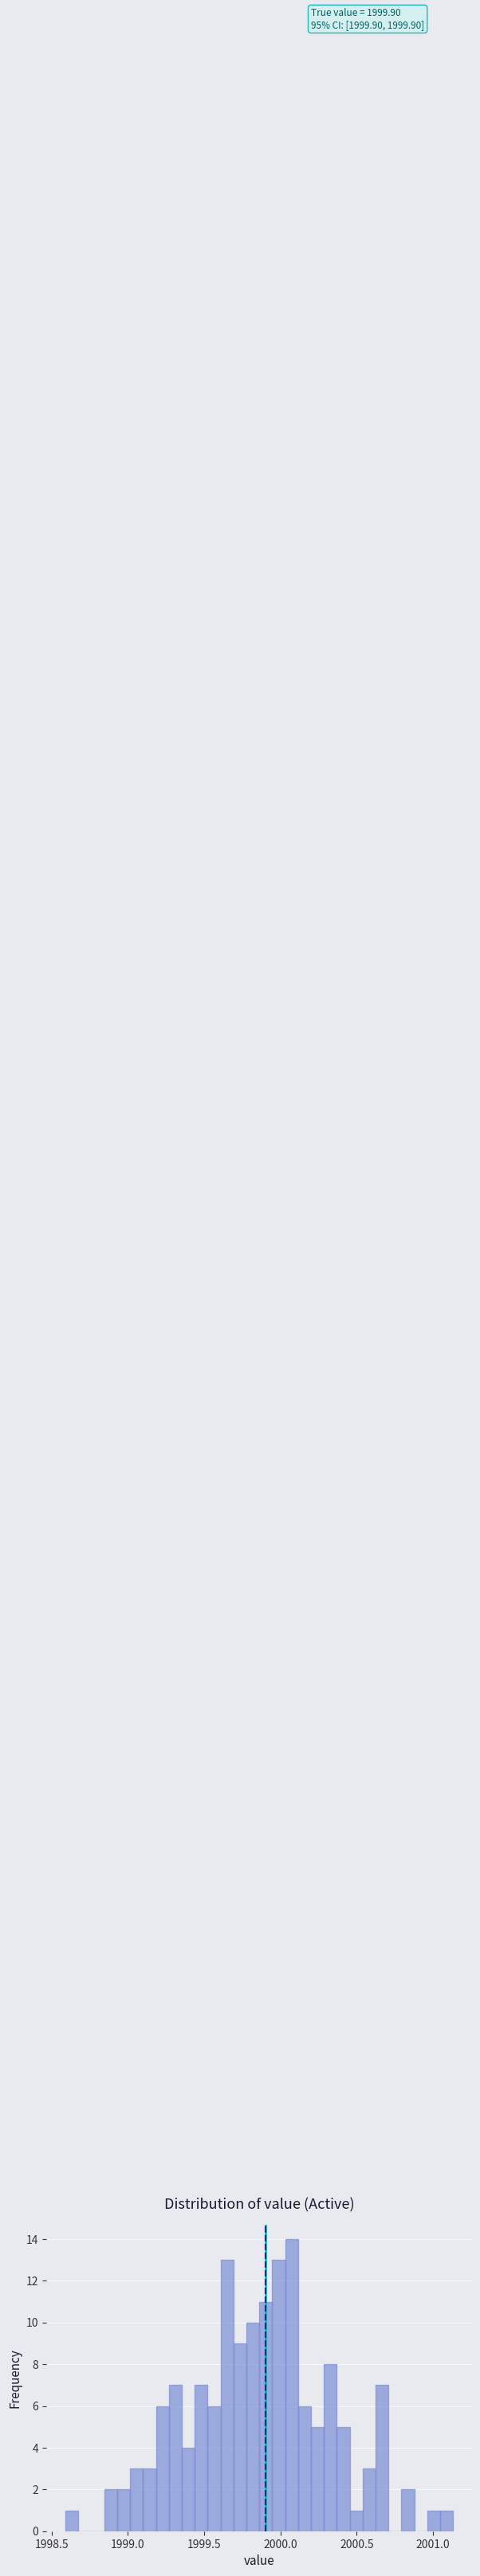

Around what value on the x-axis is the tallest bar? Give the approximate position of its centre, as read against the axis.

2000.05